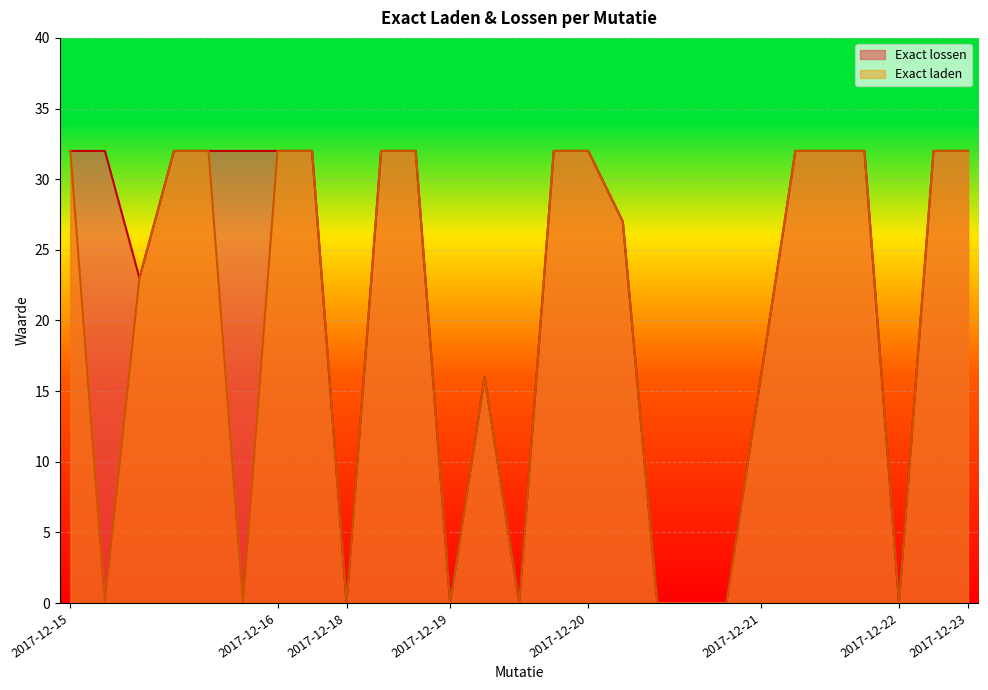

At 2017-12-18, list the series in order from smallest to largest.

Exact lossen, Exact laden